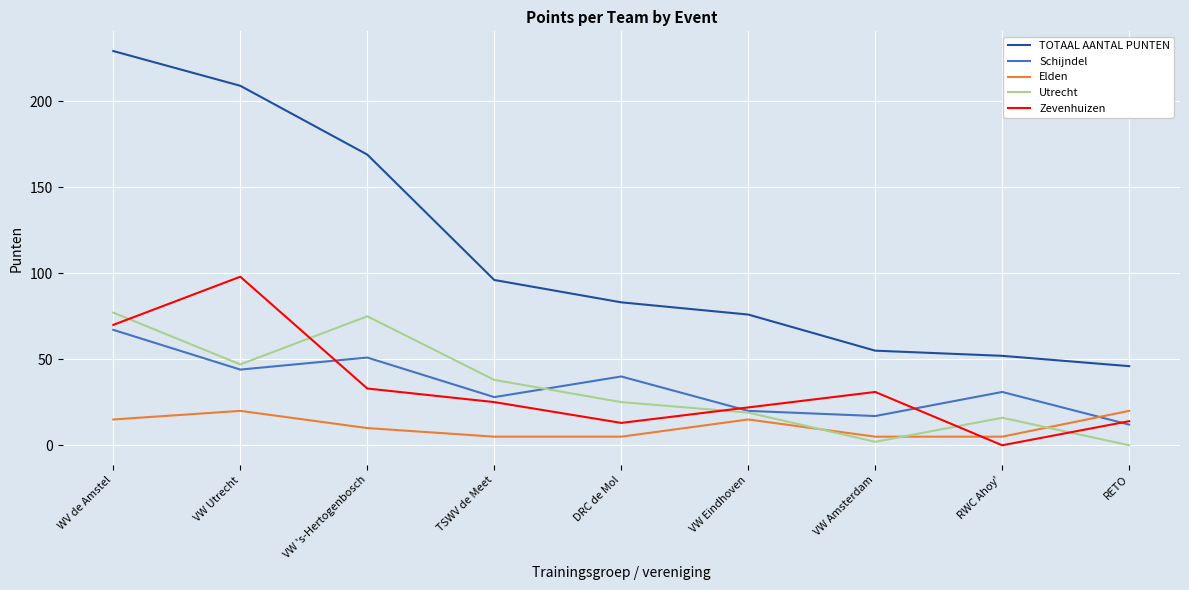

Which series has the largest total across all categories?

TOTAAL AANTAL PUNTEN